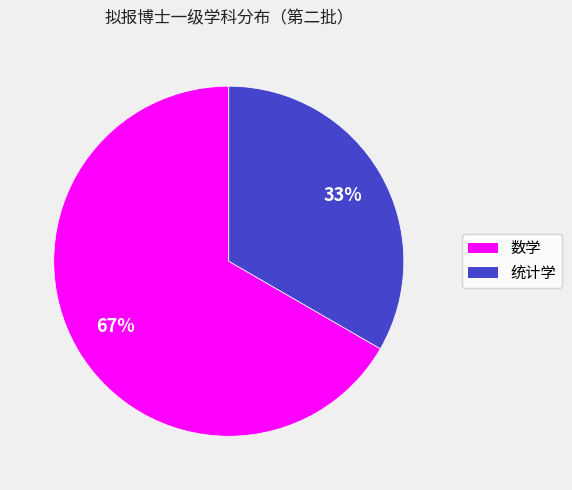

What is the ratio of the value at 数学 to the value at 统计学?

2.0